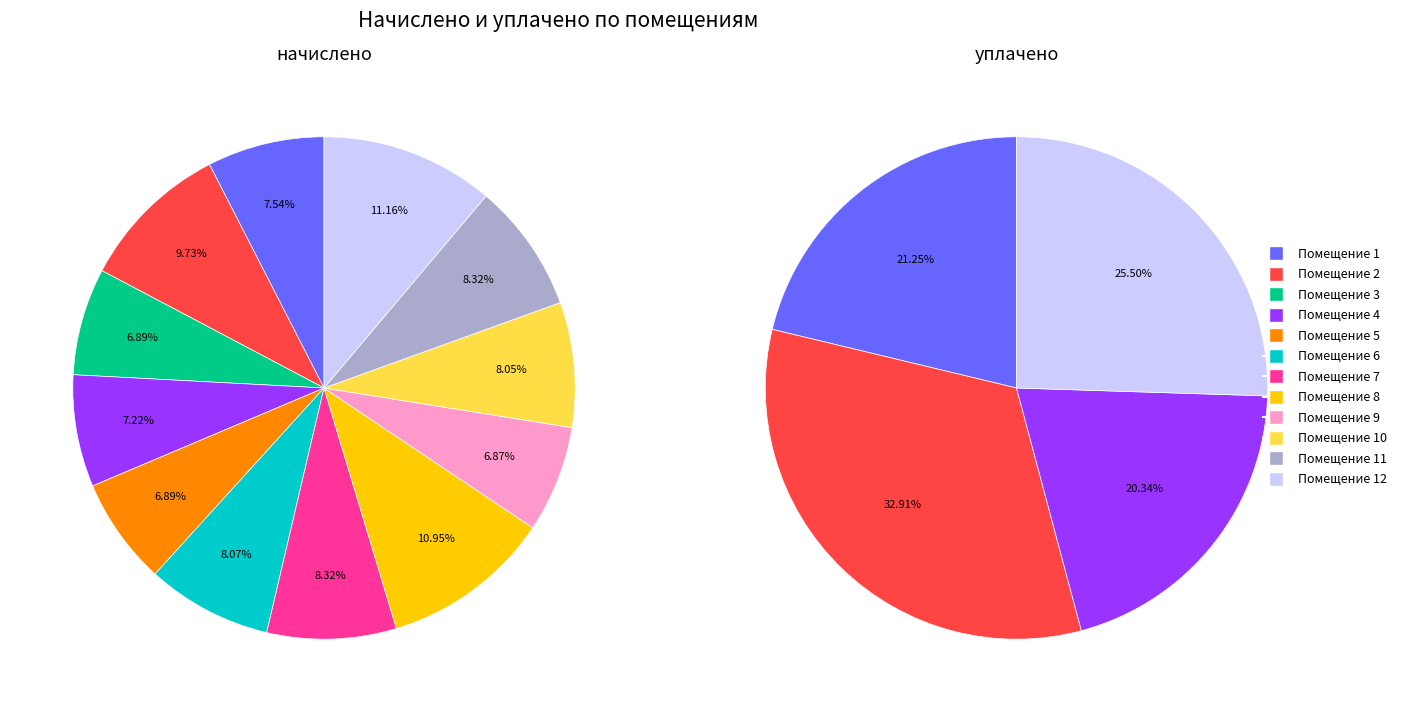

To the nearest percent, what is the average slice percentage?

8%